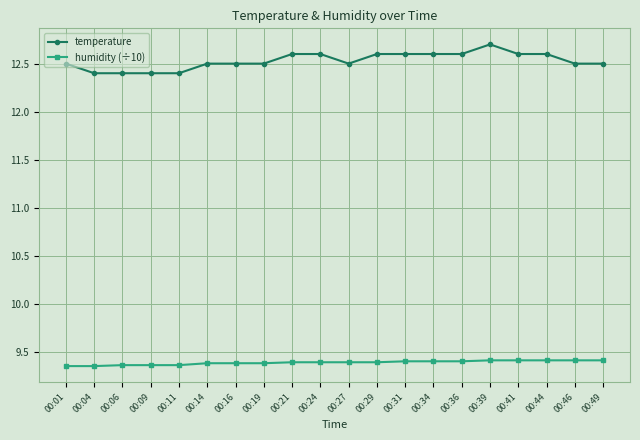

True or false: temperature and humidity (÷10) intersect in this chart.

False